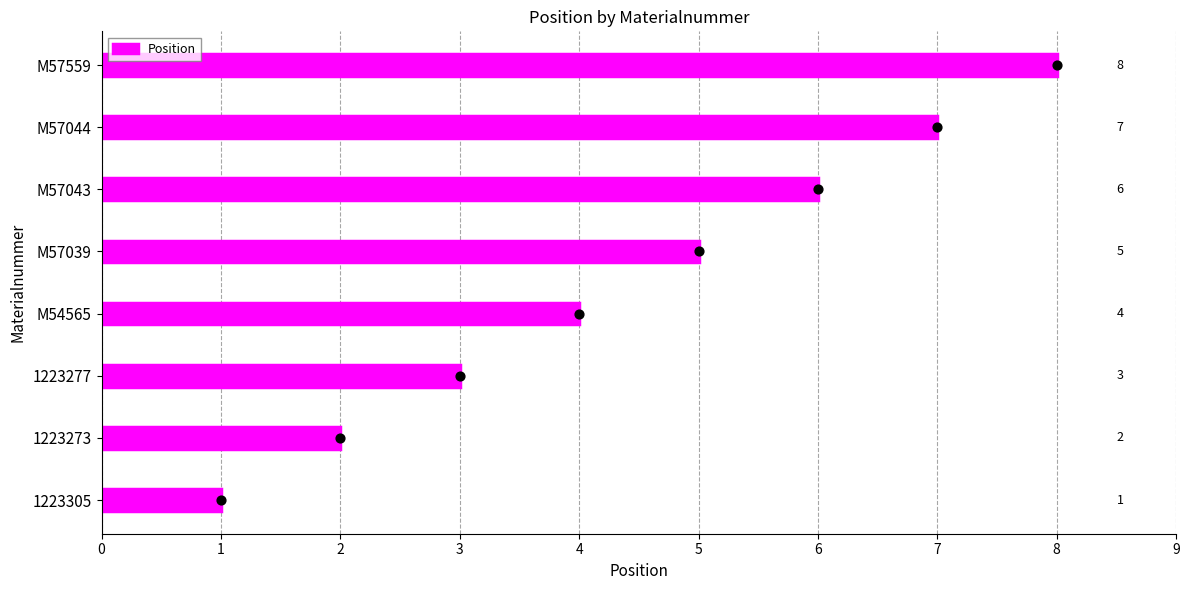

How many Position values are between 3 and 7?

5